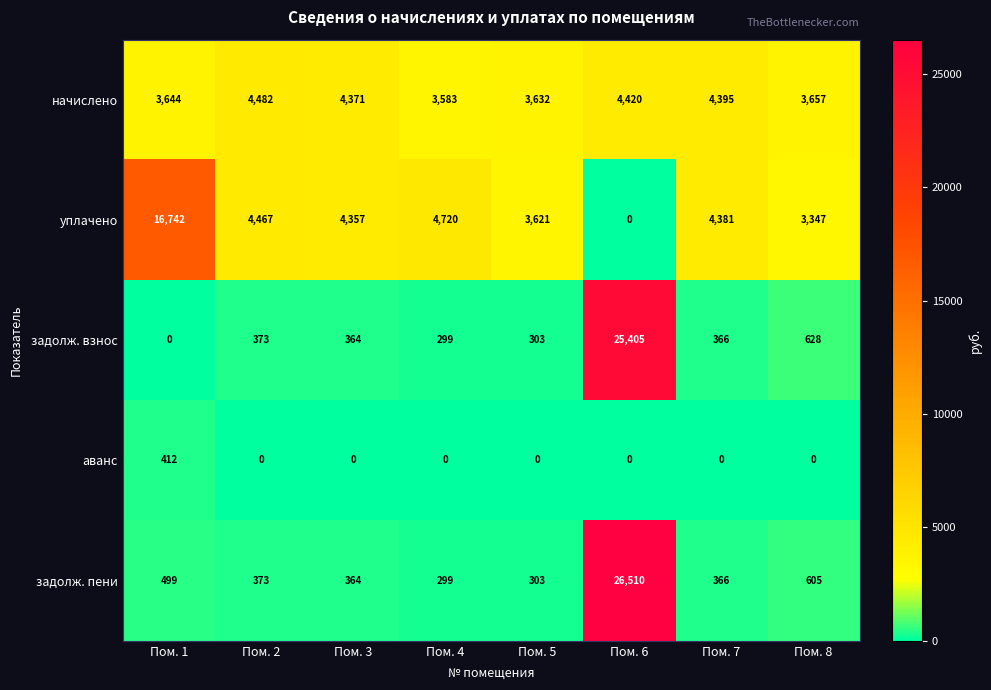

At which category does the chart reach its peak across all series?

Пом. 6